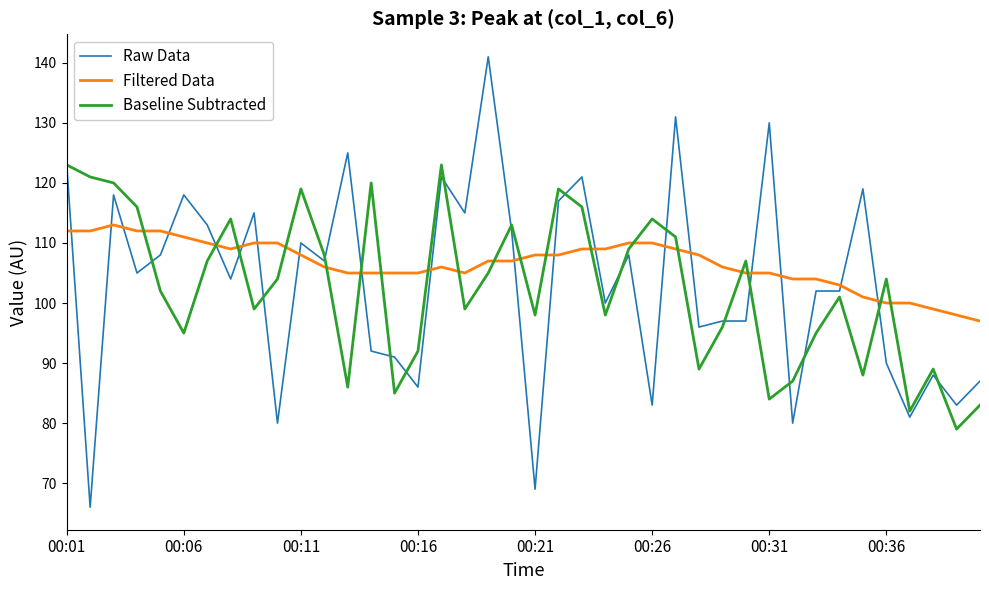

List the series in order of their peak value, highest first.

Raw Data, Baseline Subtracted, Filtered Data